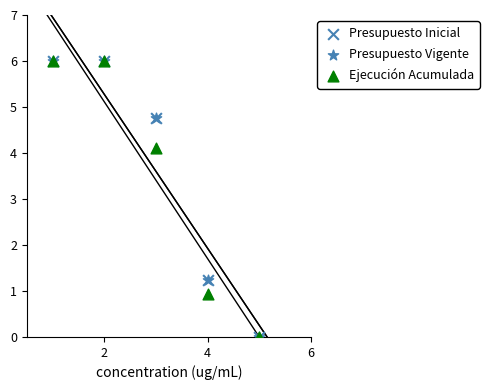

Which series reaches the minimum Y coordinate?

Ejecución Acumulada